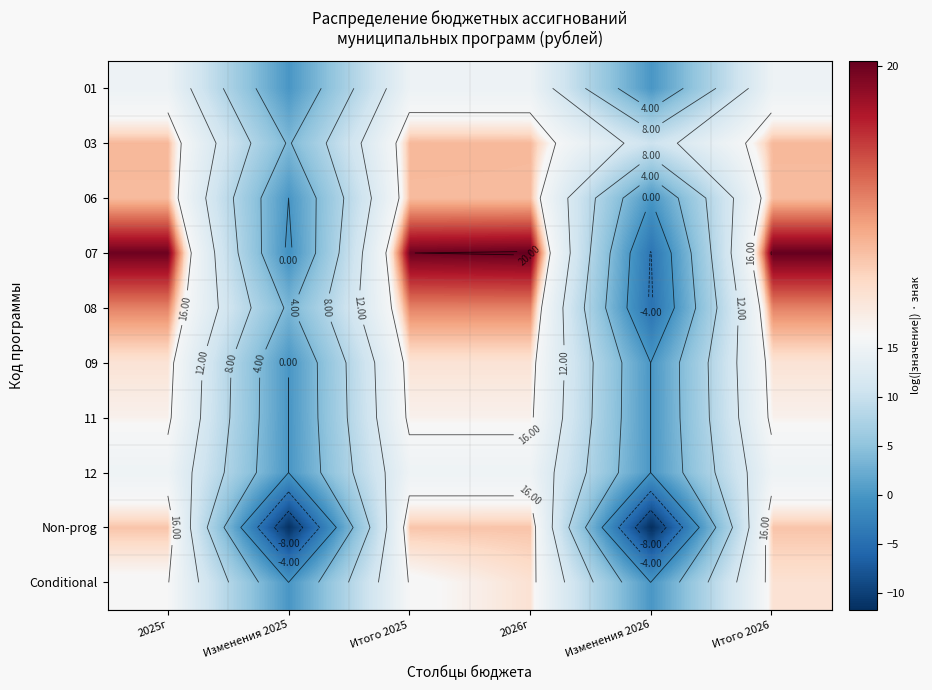

At which category is the sum across all series the highest?

2026г